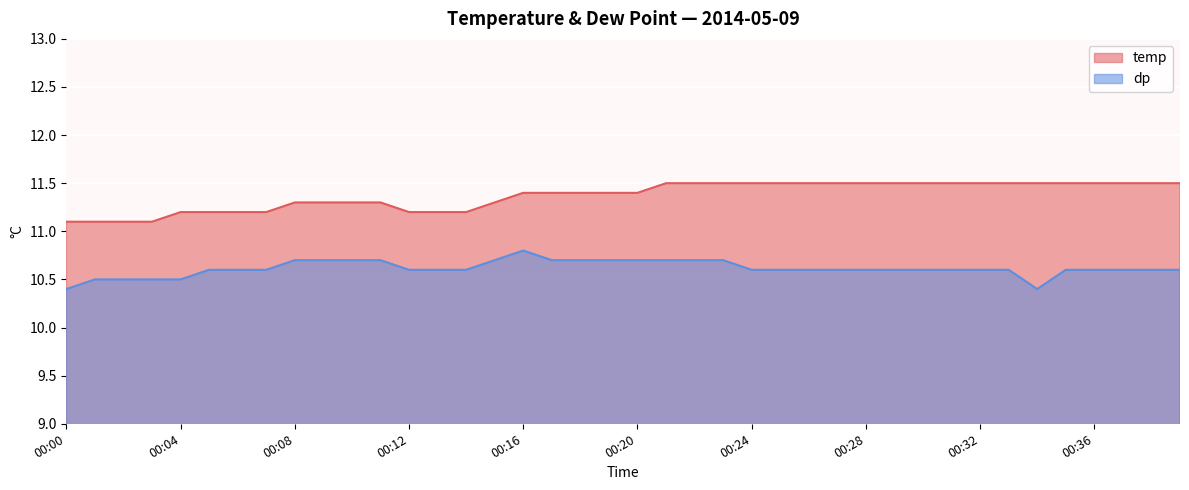

Which series has the largest total across all categories?

temp